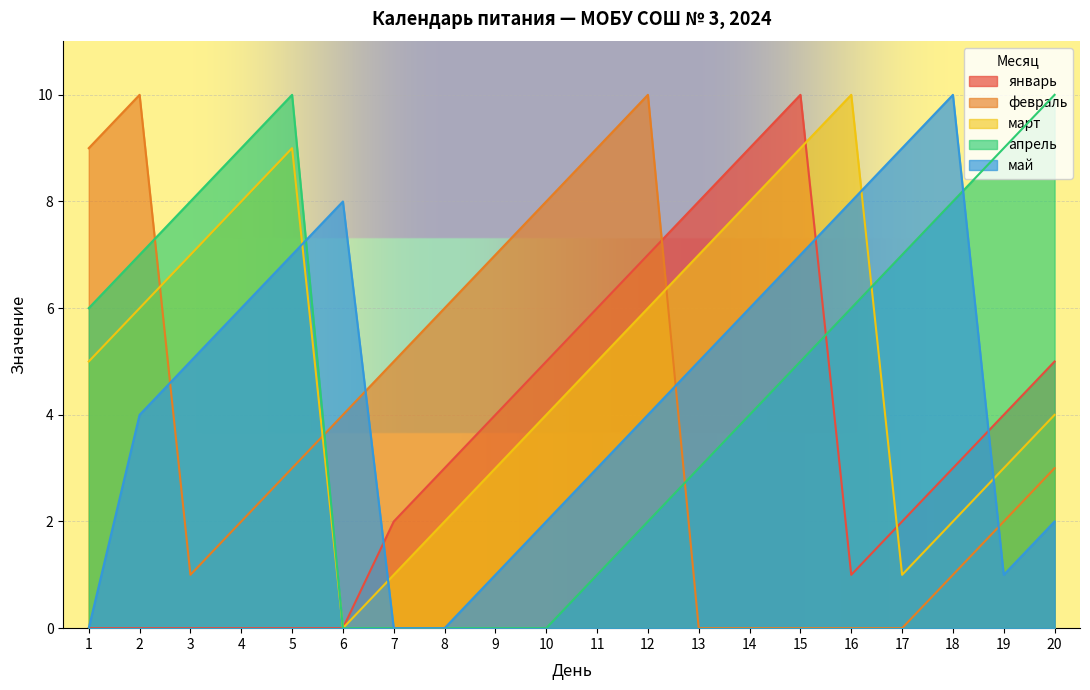

True or false: март has more than 1 points higher than both neighbors.

True